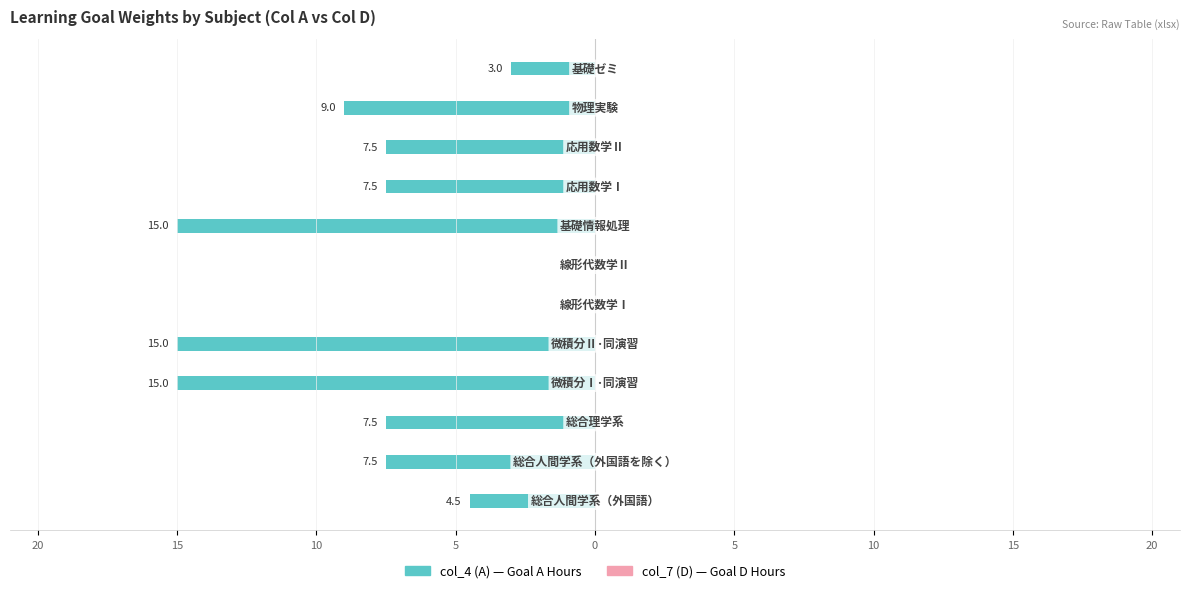

Are the bars horizontal?

Yes